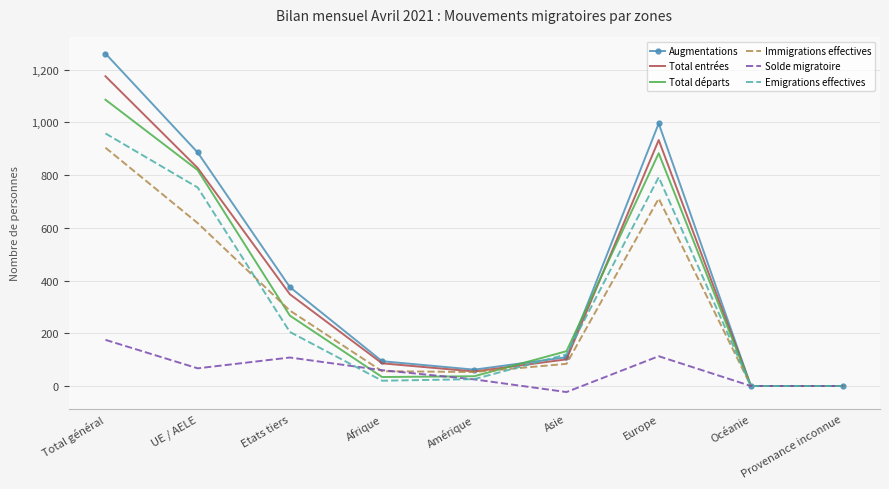

True or false: Emigrations effectives has a value of 173 at Asie.

False